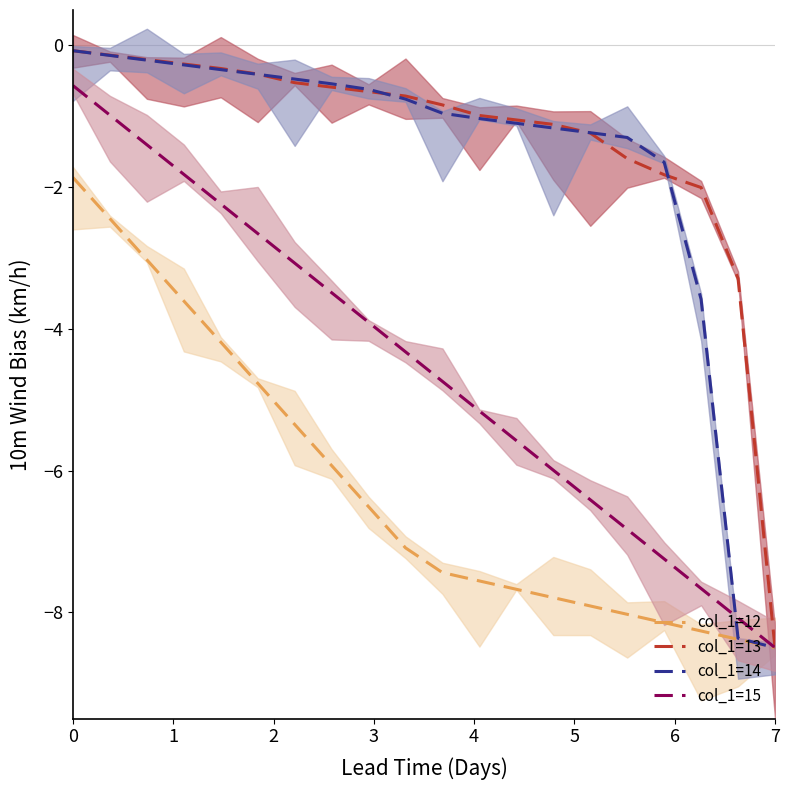

At which label does col_1=13 reach its minimum?

7